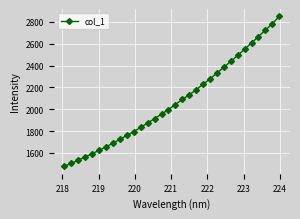

How many categories are shown in the chart?

32